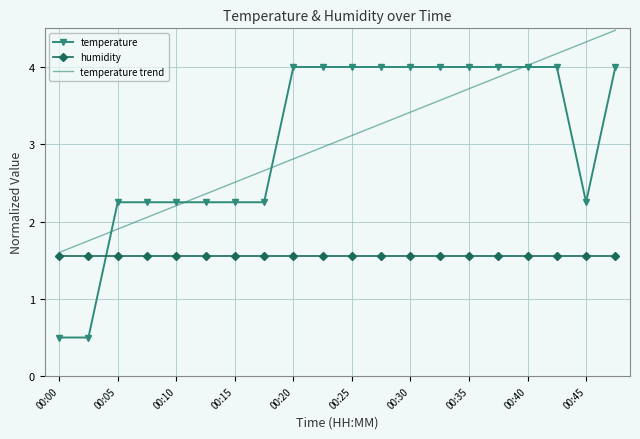

True or false: temperature and humidity intersect in this chart.

True